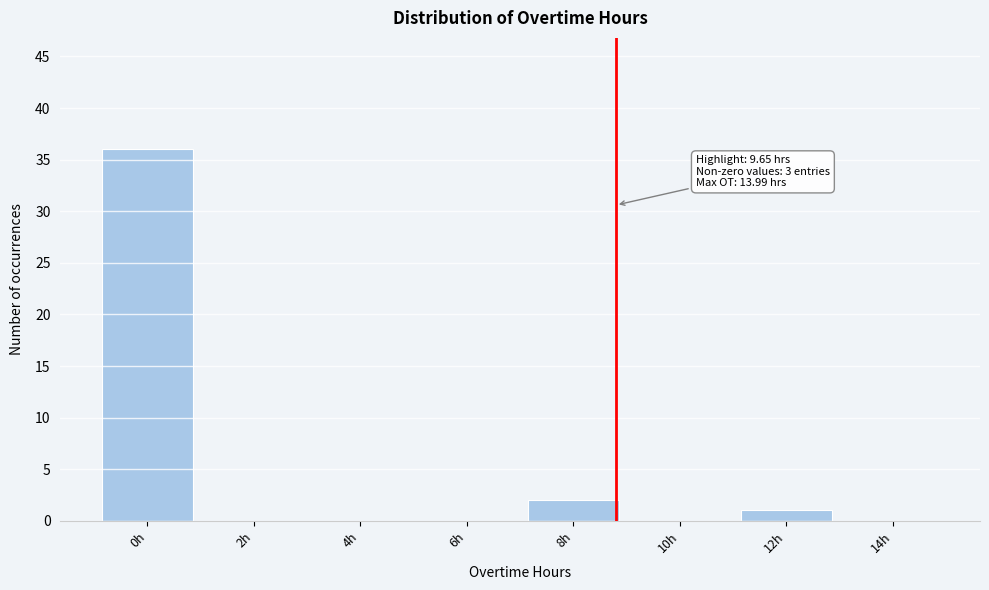

Reading left to right, list all the values displayed in this chart.

0h=36	2h=0	4h=0	6h=0	8h=2	10h=0	12h=1	14h=0